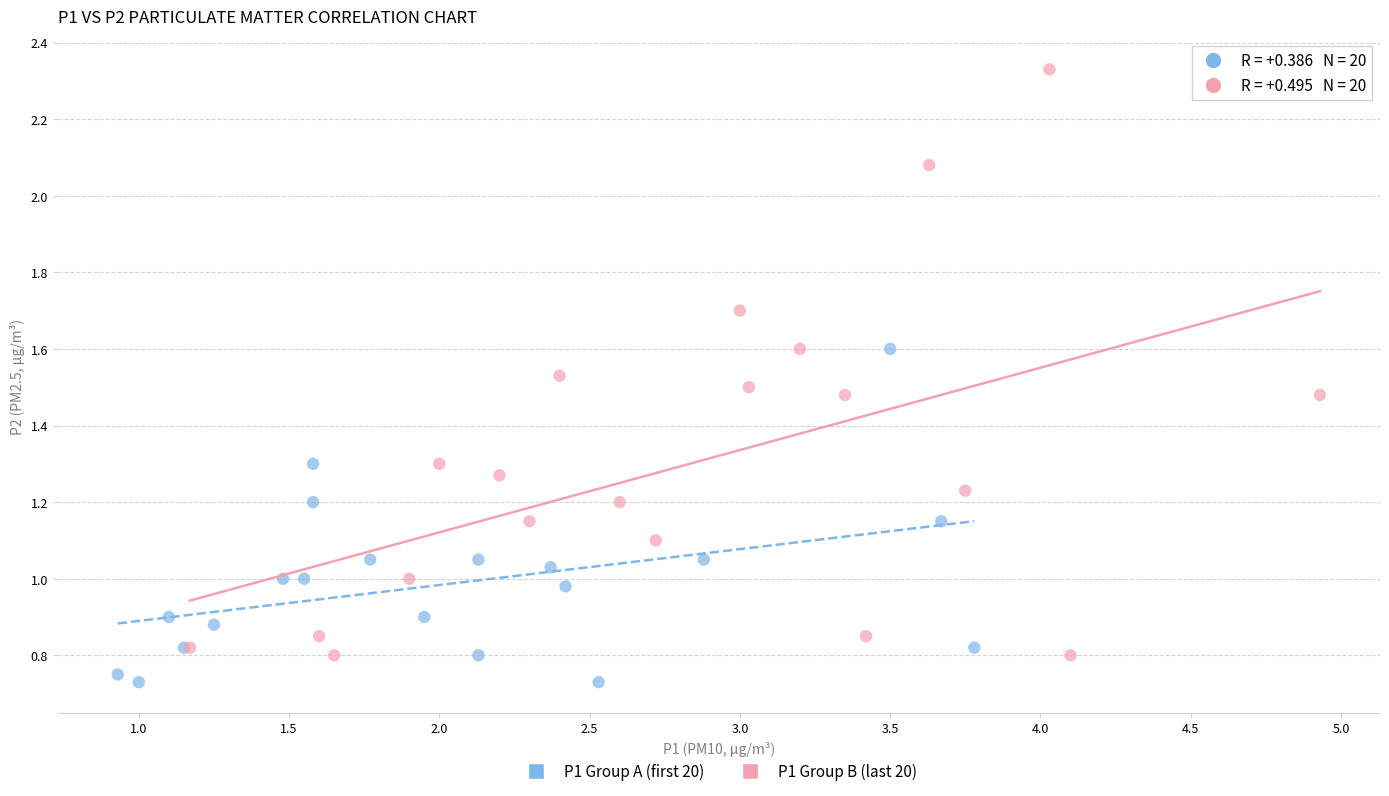

Which series has the largest Y range (max minus min)?

P1 Group B (last 20)